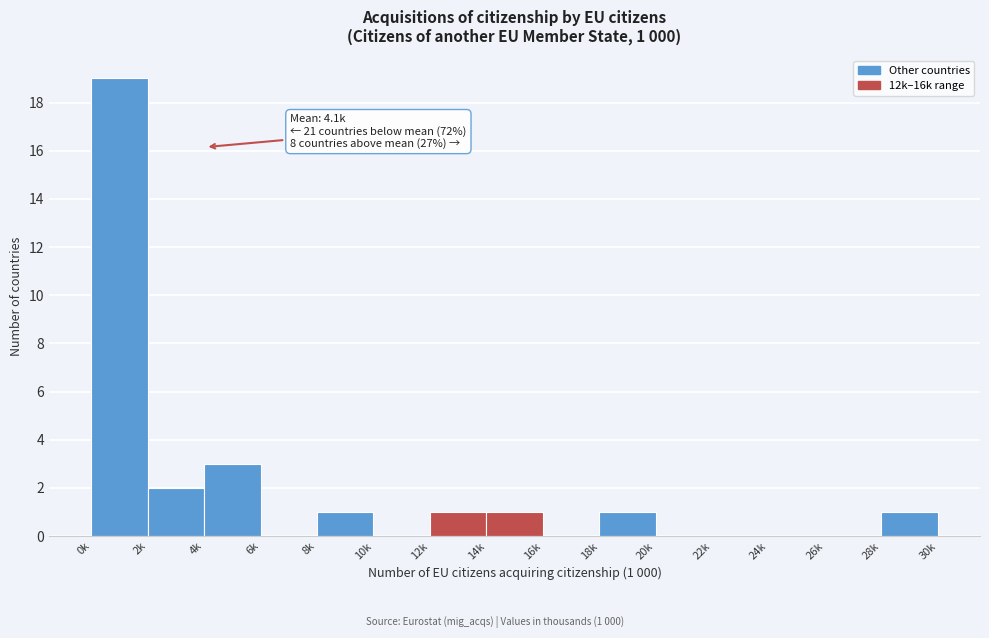

Reading left to right, what are all the values shown in this chart?

0k=19	2k=2	4k=3	6k=0	8k=1	10k=0	12k=1	14k=1	16k=0	18k=1	20k=0	22k=0	24k=0	26k=0	28k=1